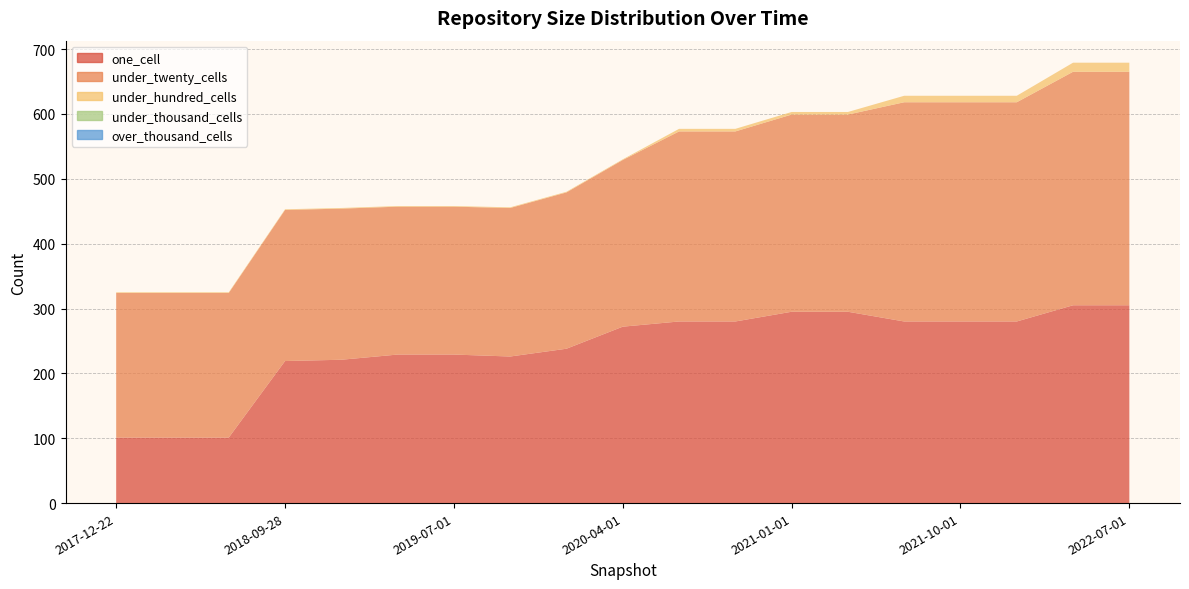

Reading left to right, what are all the values shown in this chart?

one_cell: 101	101	101	219	221	229	229	226	238	272	280	280	295	295	280	280	280	305	305
under_twenty_cells: 223	223	223	233	233	228	228	229	241	257	293	293	304	304	338	338	338	360	360
under_hundred_cells: 1	1	1	1	1	1	1	1	1	1	4	4	4	4	10	10	10	14	14
under_thousand_cells: 0	0	0	0	0	0	0	0	0	0	0	0	0	0	0	0	0	0	0
over_thousand_cells: 0	0	0	0	0	0	0	0	0	0	0	0	0	0	0	0	0	0	0